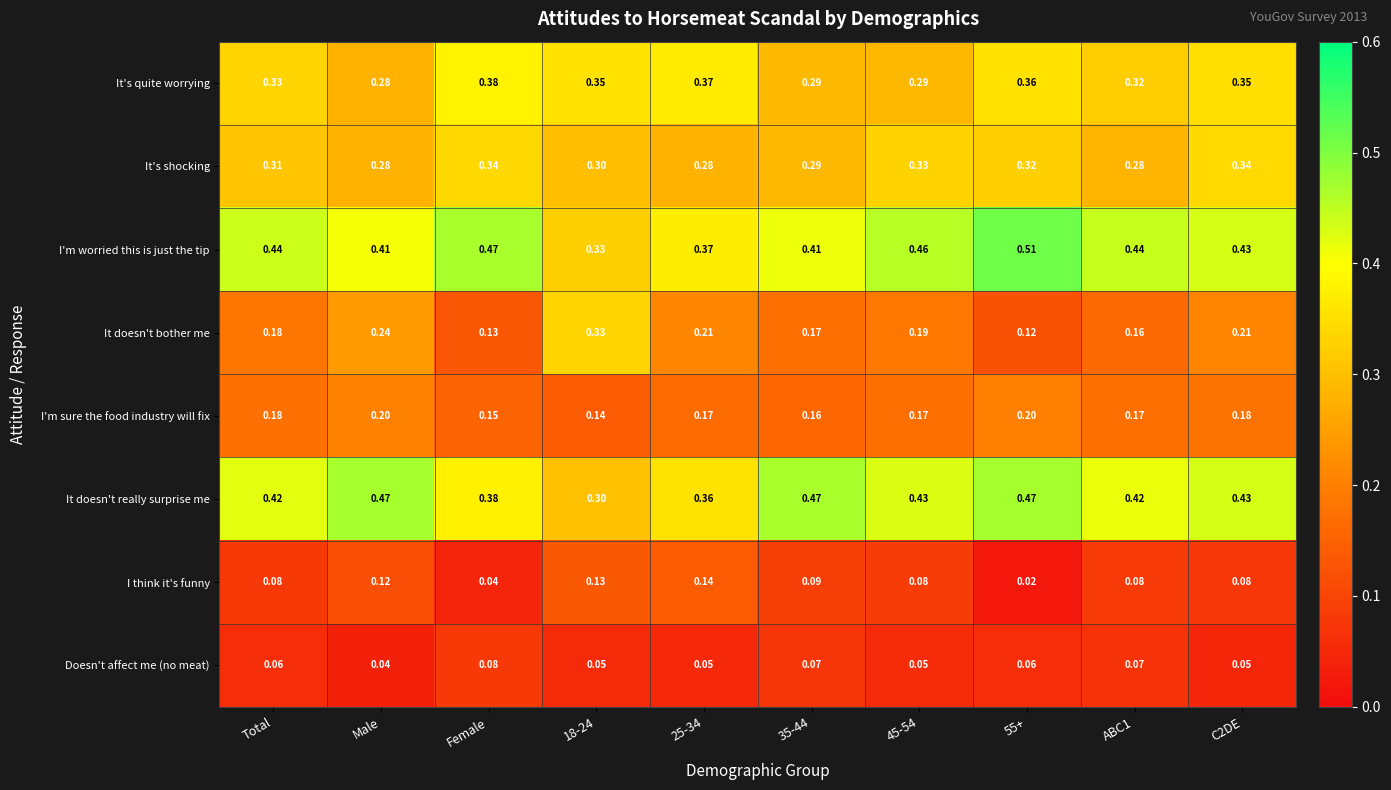

Which category has the highest value in the It's quite worrying series?

Female